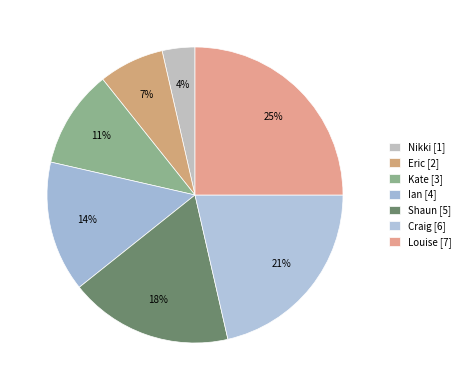

Count the number of slices in the pie.

7